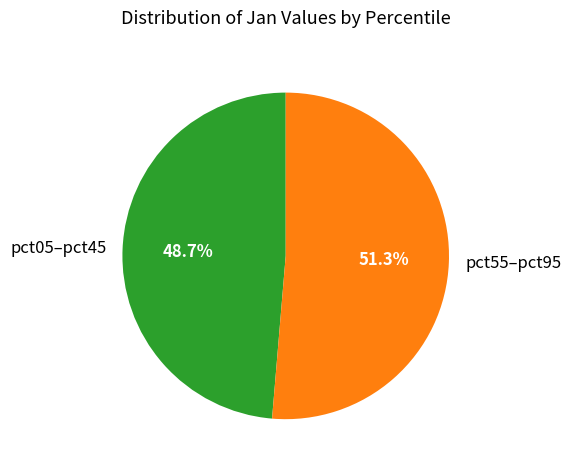

What portion of the pie excludes pct55–pct95?

48.7%